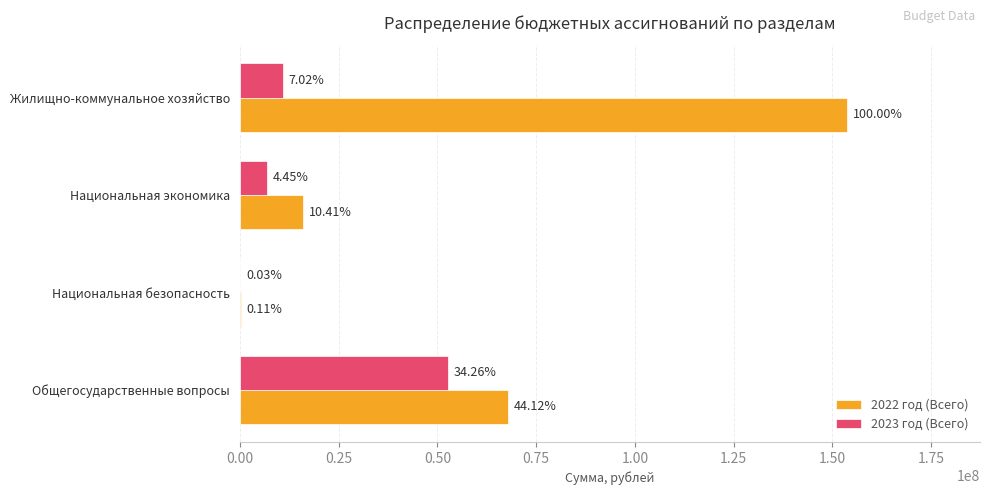

At how many categories does at least one series exceed 136823873?

1